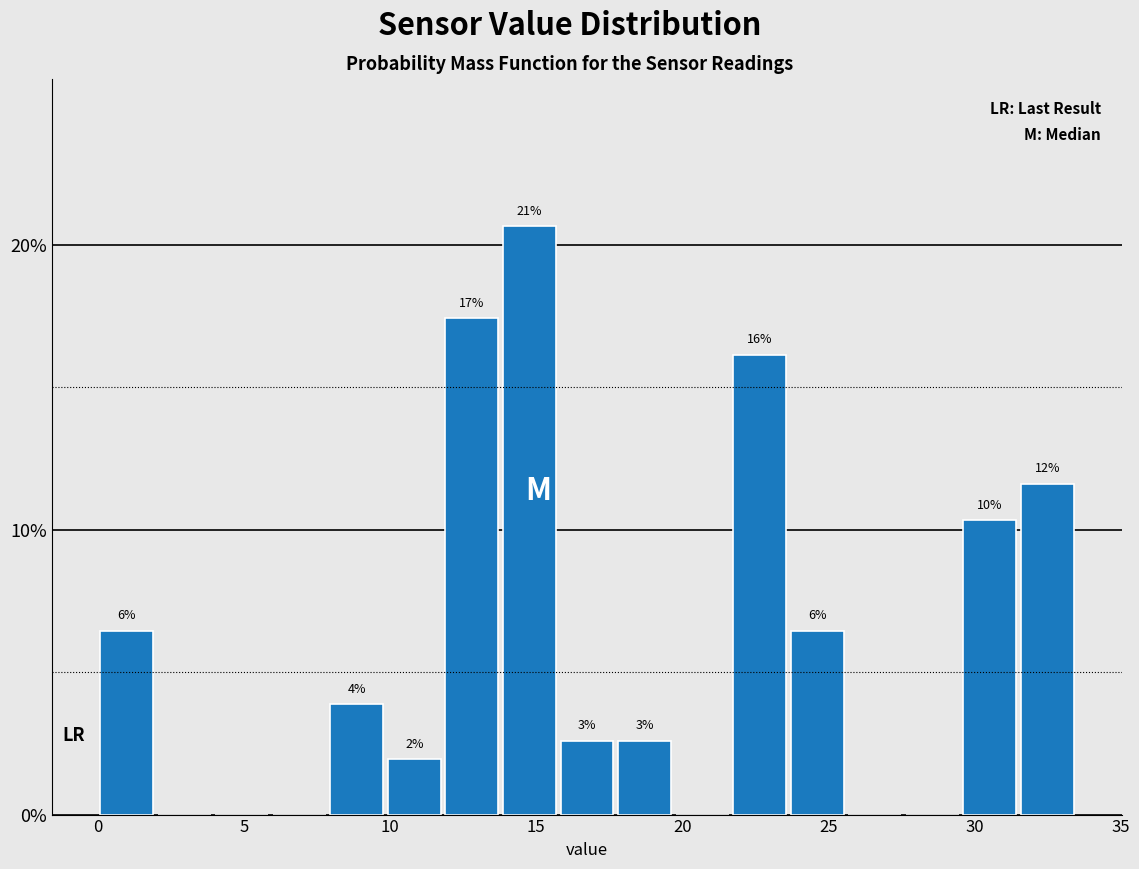

Read against the x-axis, roughly where is the centre of the tallest bar?

15.0